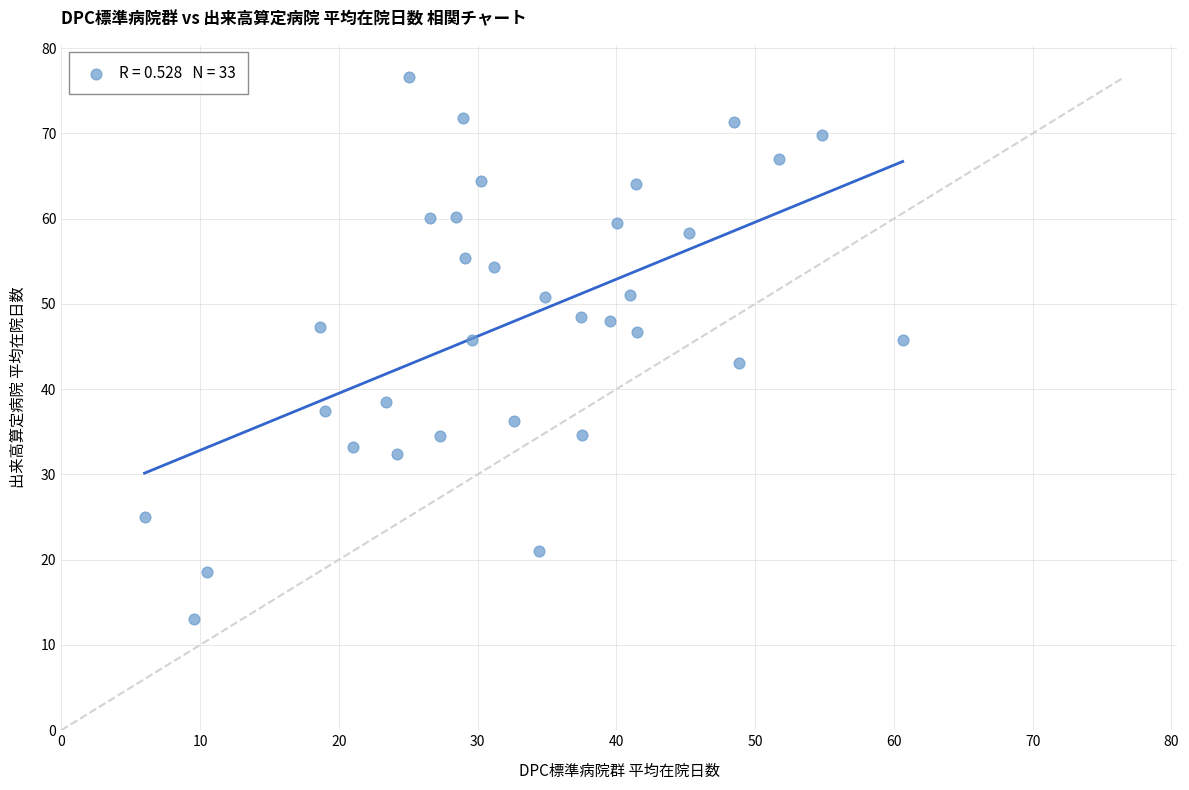

What Y value in the scatter plot is closest to 44?

43.1